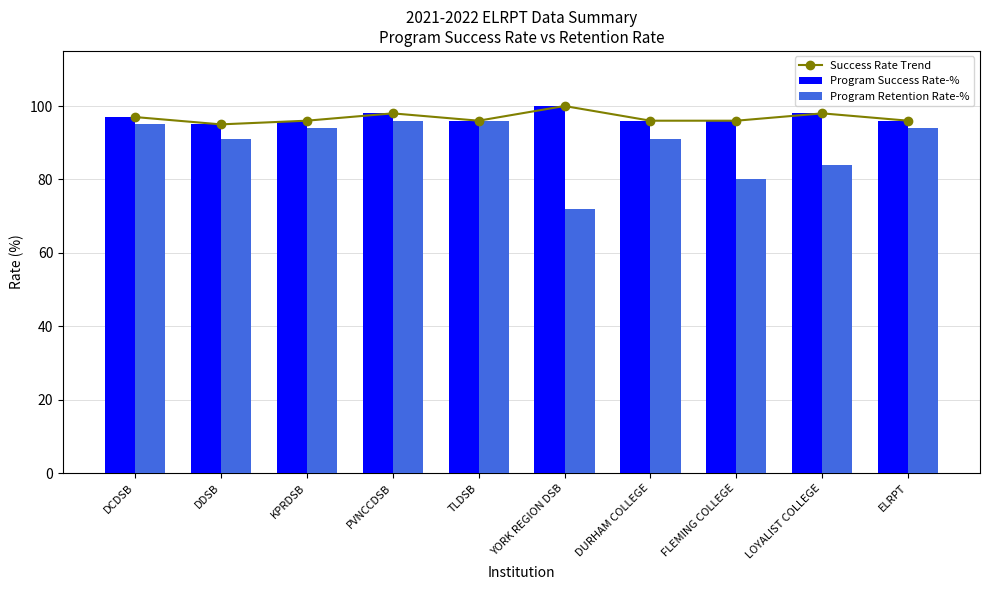

Are the bars grouped side by side (vs. stacked)?

Yes